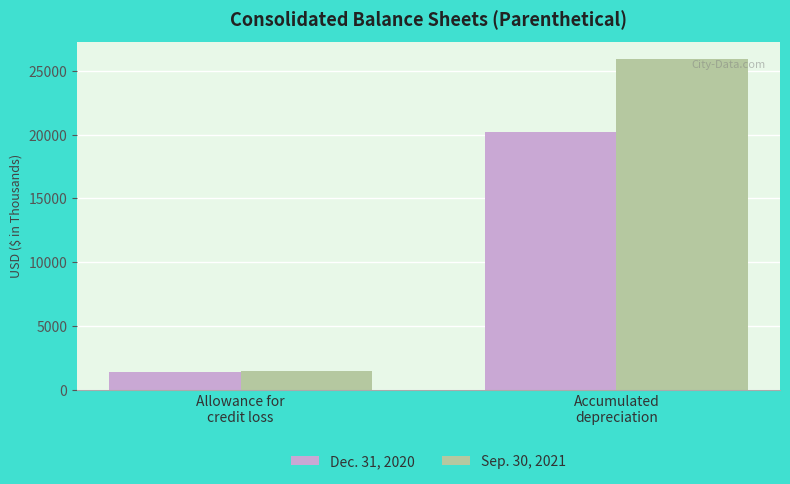

Reading left to right, transcribe all the data shown in this chart.

Dec. 31, 2020: 1402	20238
Sep. 30, 2021: 1506	25962